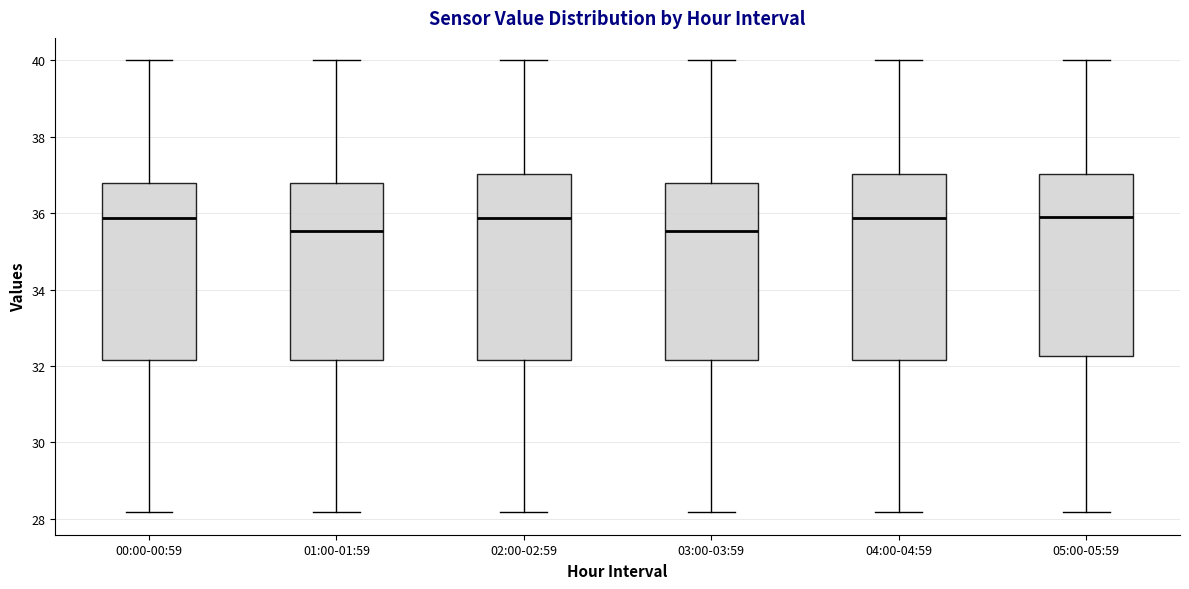

Where is the lower edge of the box for 04:00-04:59 on the y-axis? The values are not printed on the chart, so give them approximately, as read against the axis.

32.2